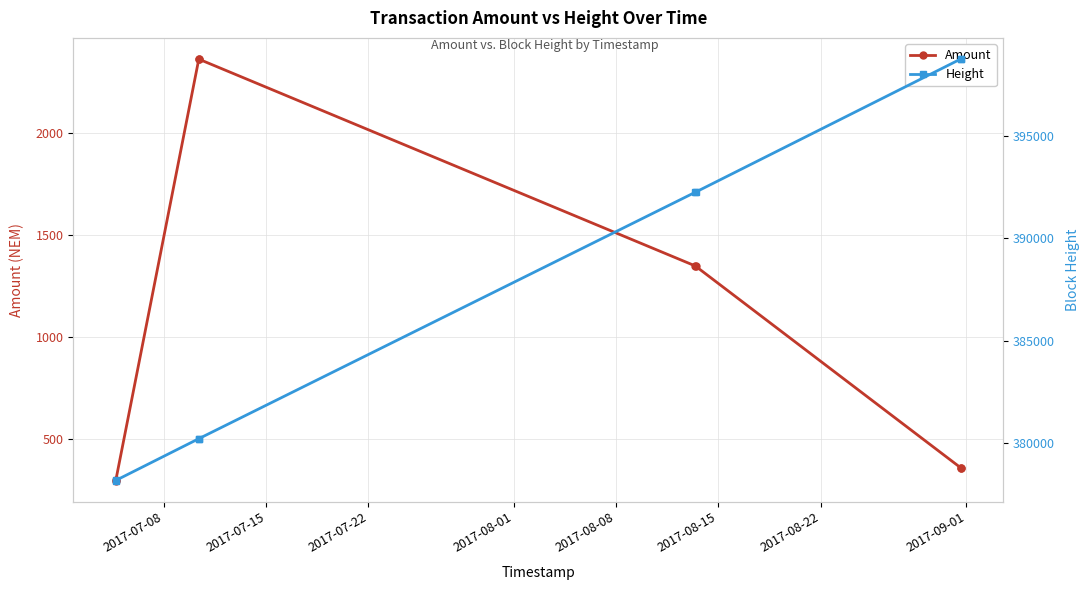

What is the average value of the Amount series?

1092